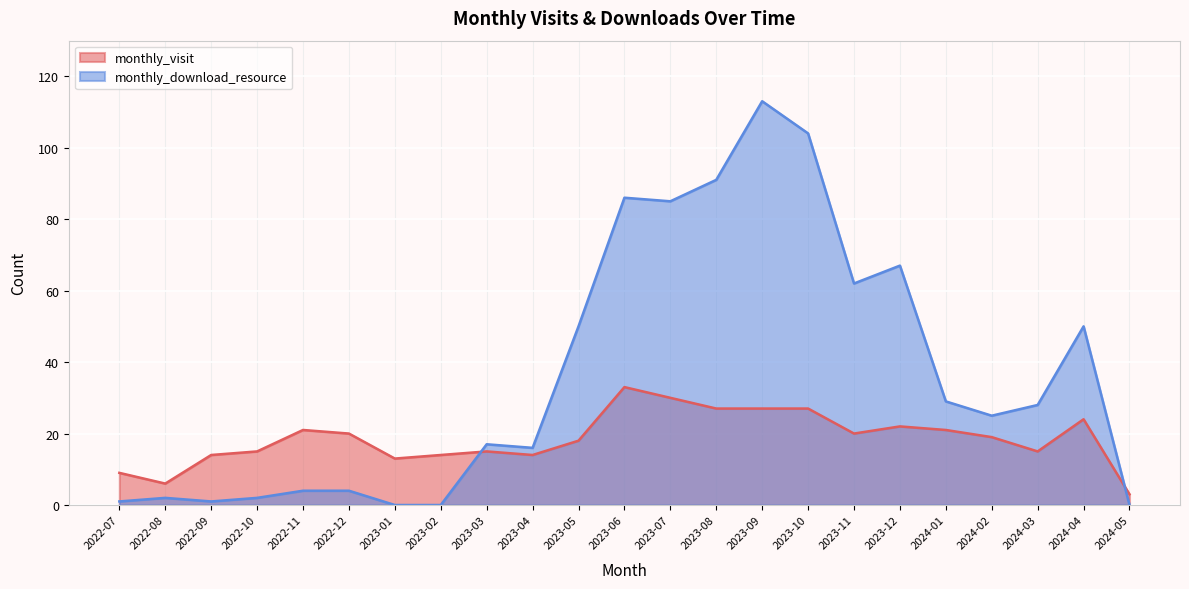

At which category does monthly_download_resource reach its first local peak?

2022-08